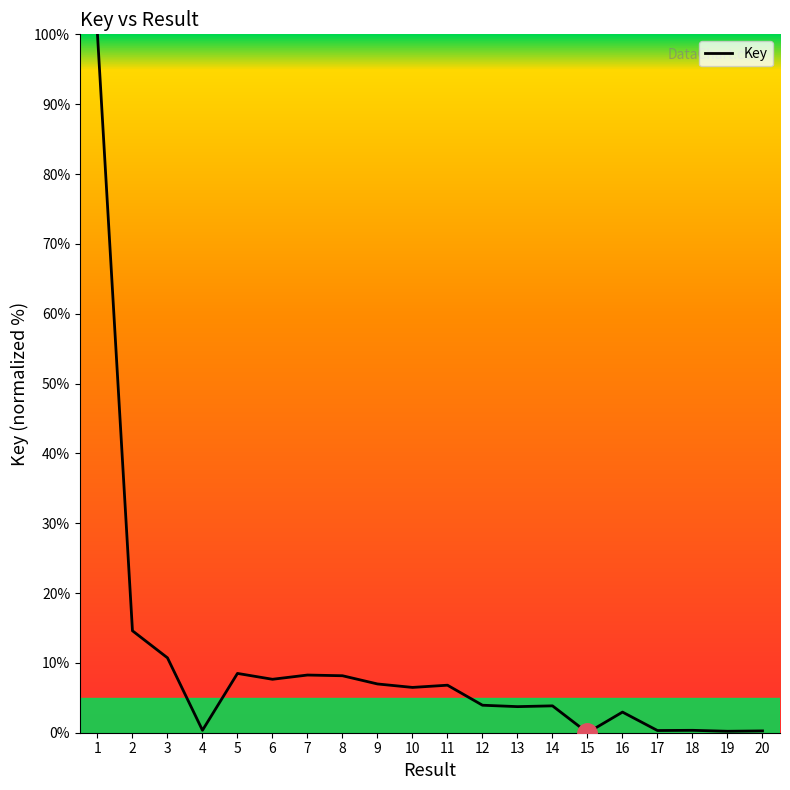

What is the difference between the maximum and minimum values?

100.0